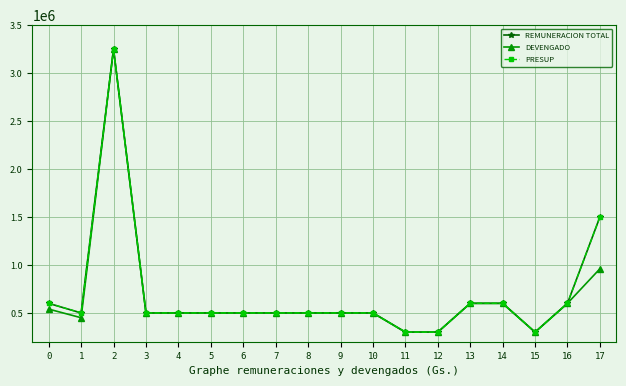

Reading left to right, transcribe all the data shown in this chart.

REMUNERACION TOTAL: 0=600000	1=500000	2=3250000	3=500000	4=500000	5=500000	6=500000	7=500000	8=500000	9=500000	10=500000	11=300000	12=300000	13=600000	14=600000	15=300000	16=600000	17=1500000
DEVENGADO: 0=540000	1=450000	2=3250000	3=500000	4=500000	5=500000	6=500000	7=500000	8=500000	9=500000	10=500000	11=300000	12=300000	13=600000	14=600000	15=300000	16=600000	17=960000
PRESUP: 0=600000	1=500000	2=3250000	3=500000	4=500000	5=500000	6=500000	7=500000	8=500000	9=500000	10=500000	11=300000	12=300000	13=600000	14=600000	15=300000	16=600000	17=1500000